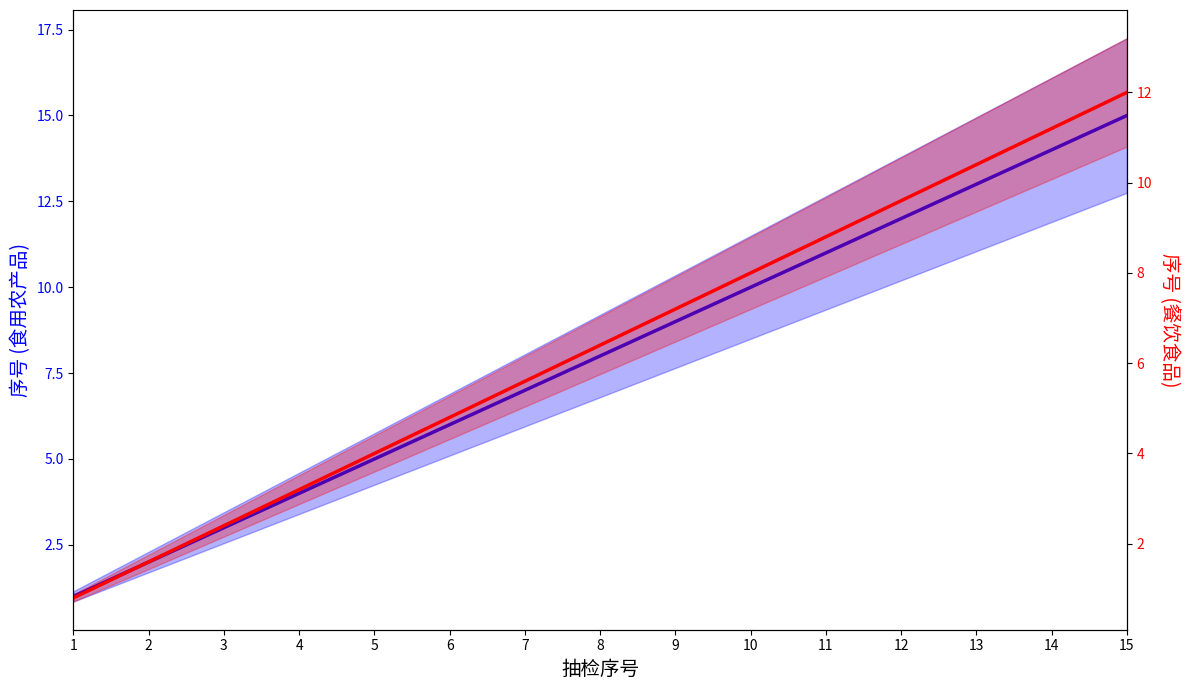

Count the number of categories in the chart.

15